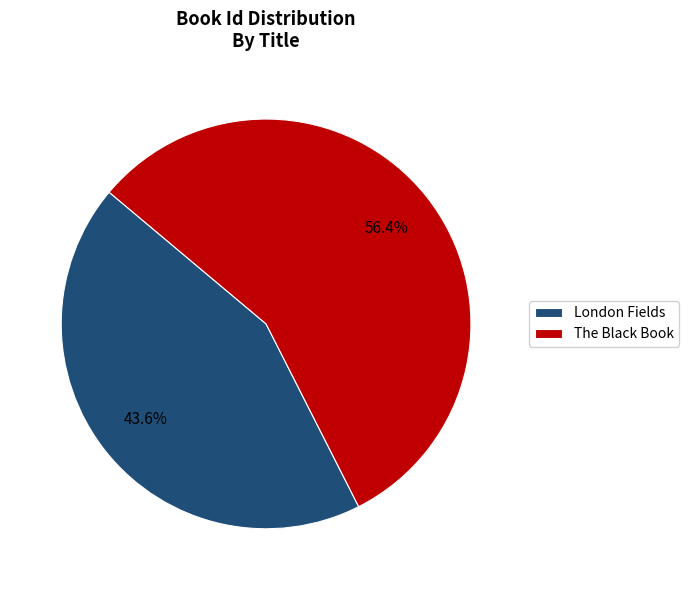

What is the smallest slice in the pie chart?

London Fields